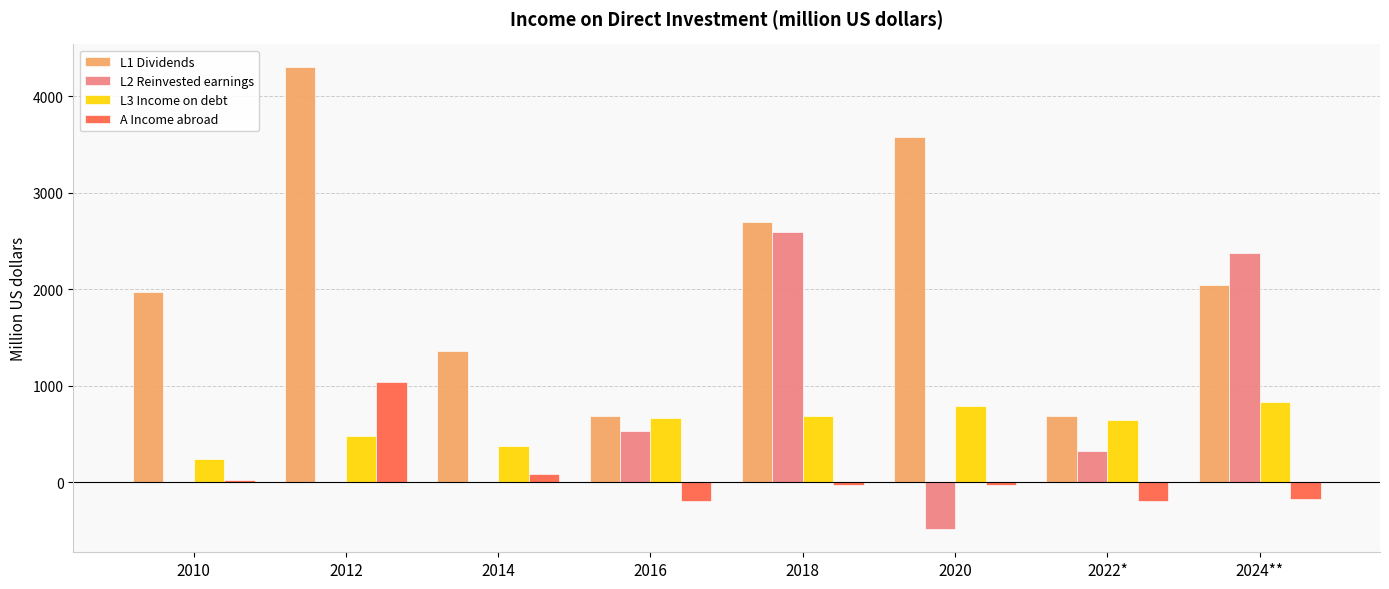

What is the maximum value shown in the chart?

4301.0